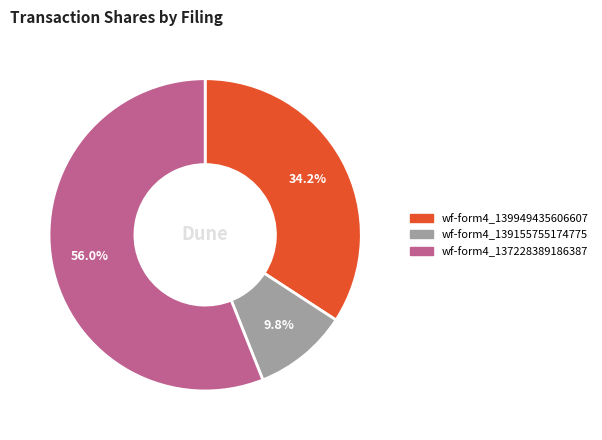

How much of the chart is everything except wf-form4_139155755174775?

90.2%